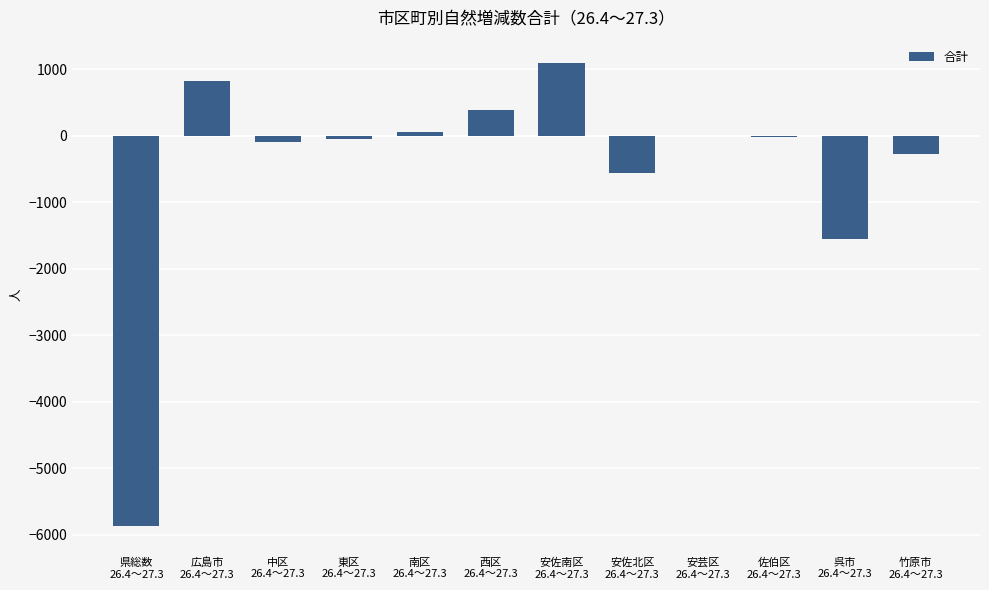

What is the sum of all values?

-6051